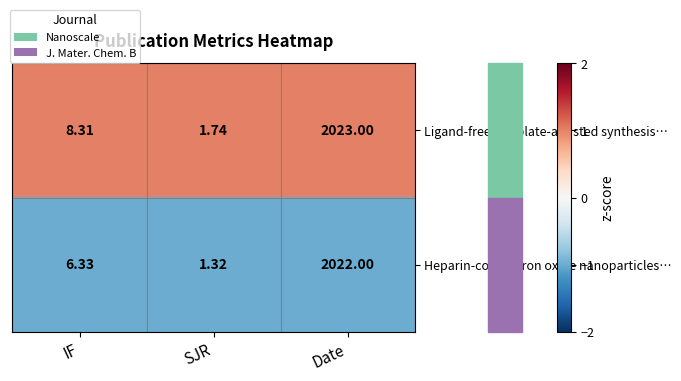

Where does the Ligand-free template-assisted synthesis… series first go above 8?

IF